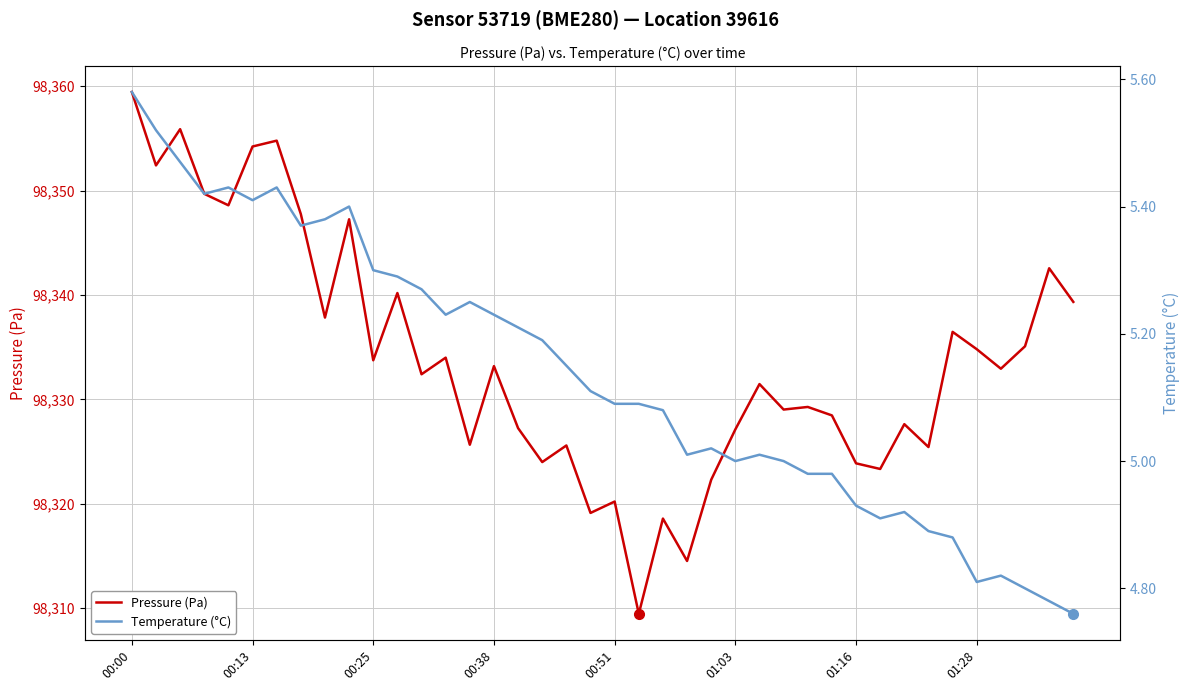

Which series has the largest total across all categories?

Pressure (Pa)